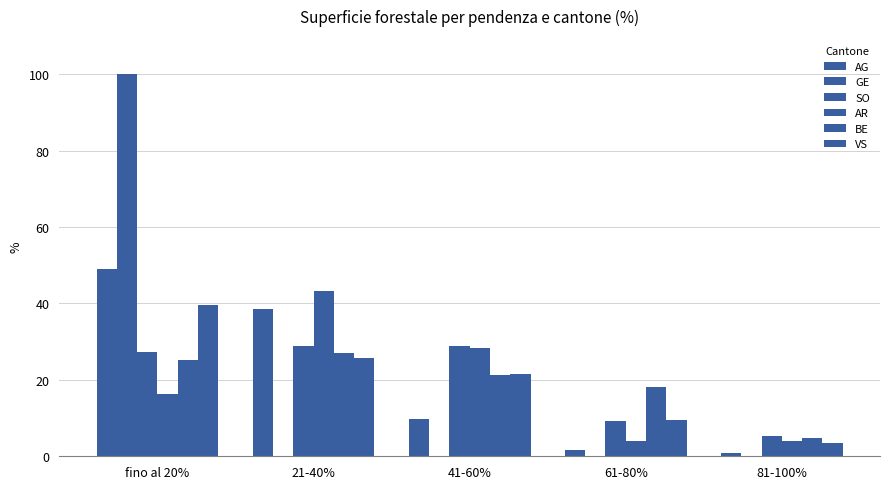

Are the bars grouped side by side (vs. stacked)?

Yes